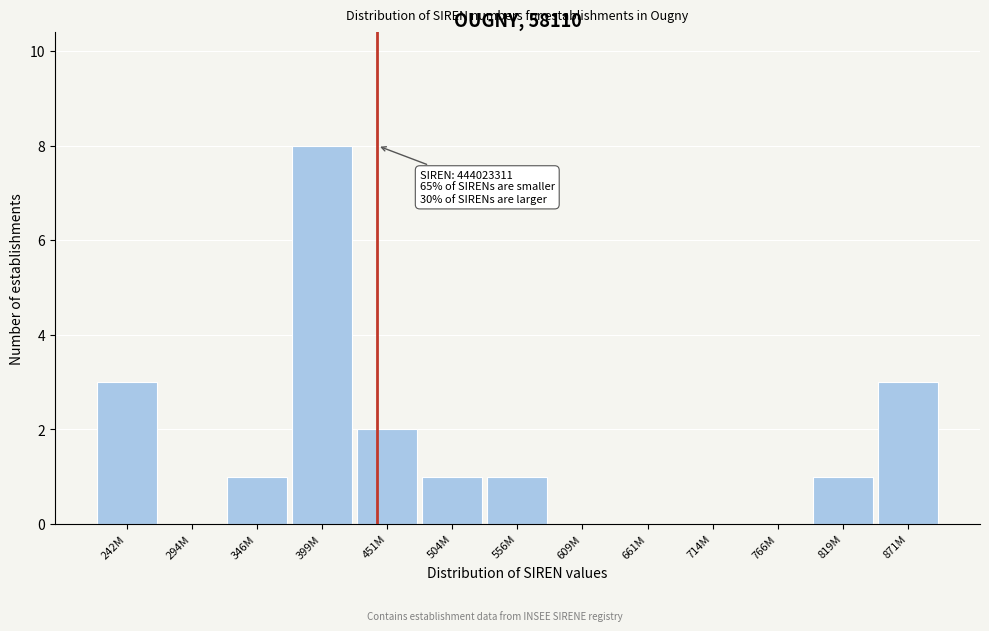

Reading right to left, what are all the values shown in this chart?

871M=3	819M=1	766M=0	714M=0	661M=0	609M=0	556M=1	504M=1	451M=2	399M=8	346M=1	294M=0	242M=3